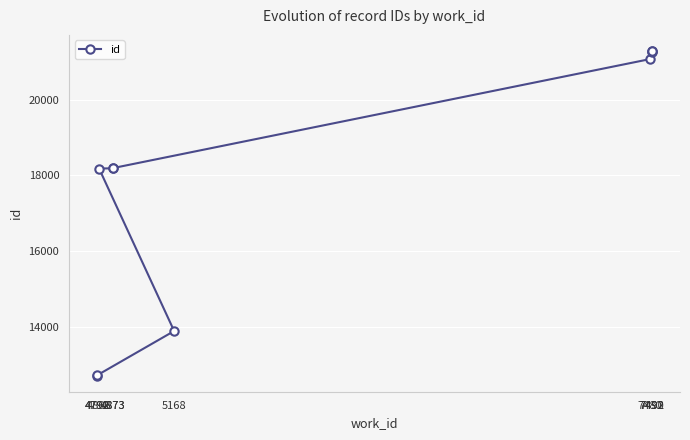

Which label corresponds to the largest value in the chart?

7492